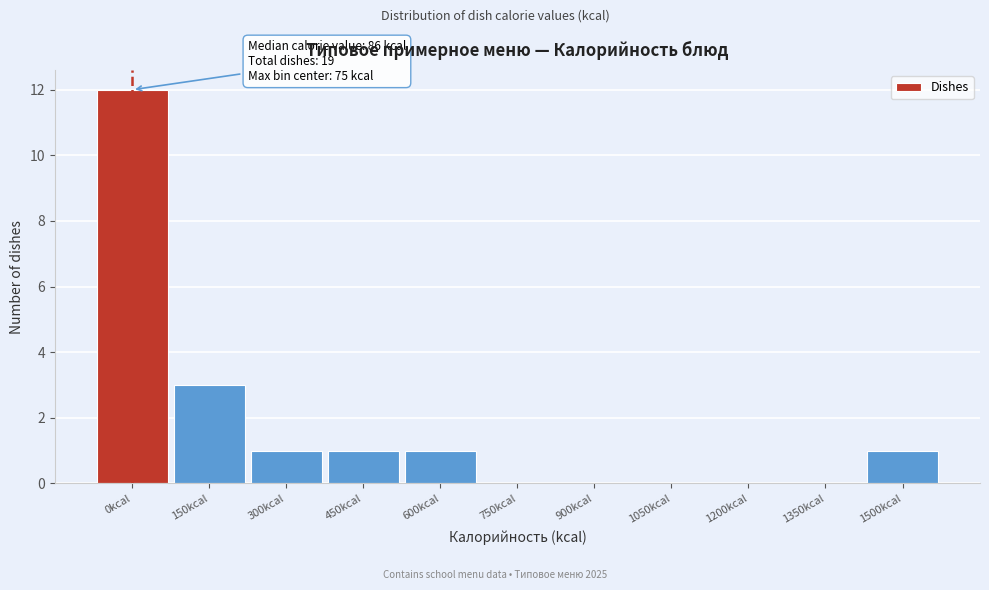

Reading left to right, transcribe all the data shown in this chart.

0kcal=12	150kcal=3	300kcal=1	450kcal=1	600kcal=1	750kcal=0	900kcal=0	1050kcal=0	1200kcal=0	1350kcal=0	1500kcal=1